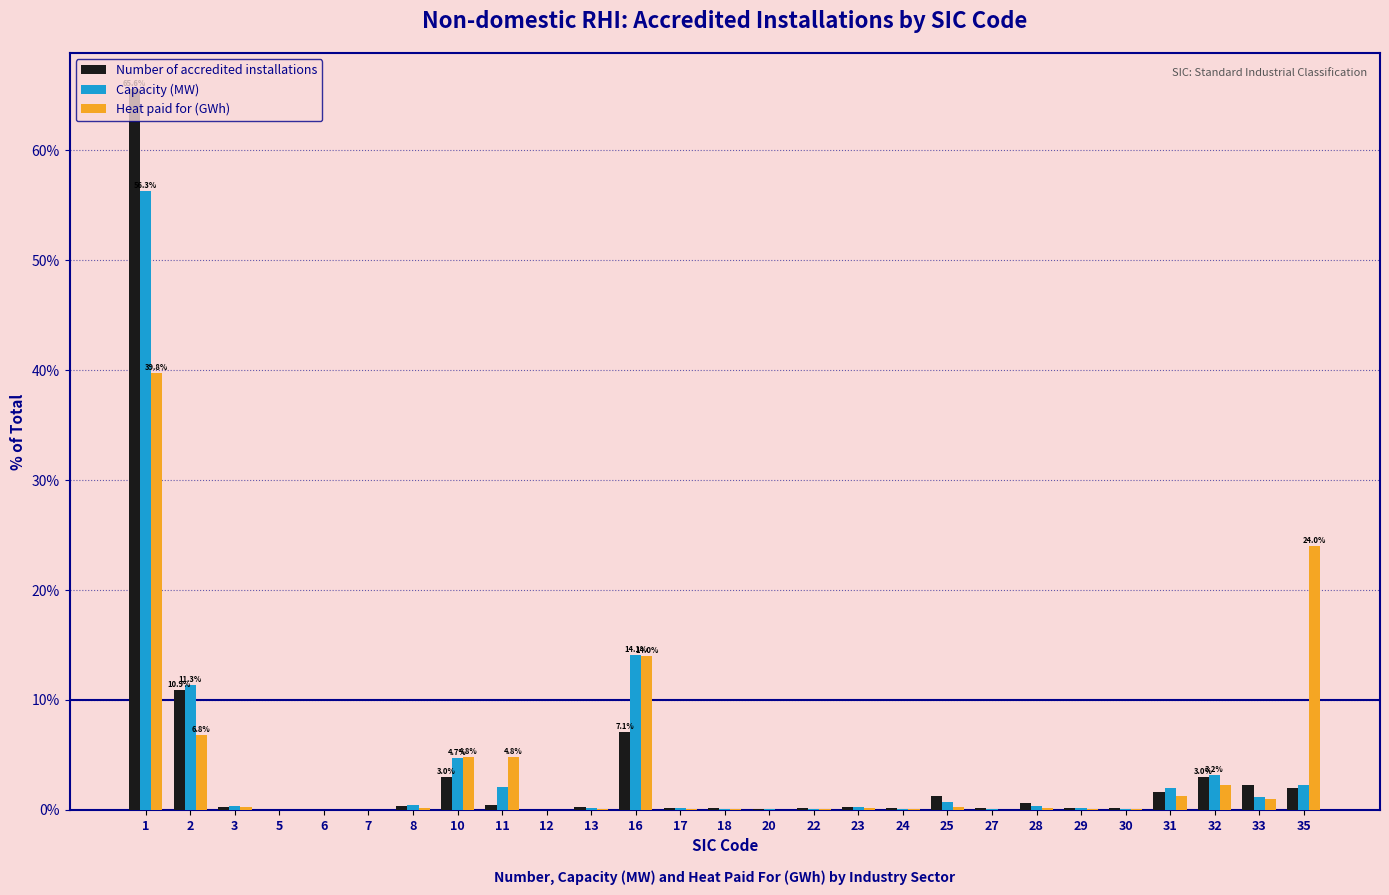

What is the maximum value for Number of accredited installations?

65.6